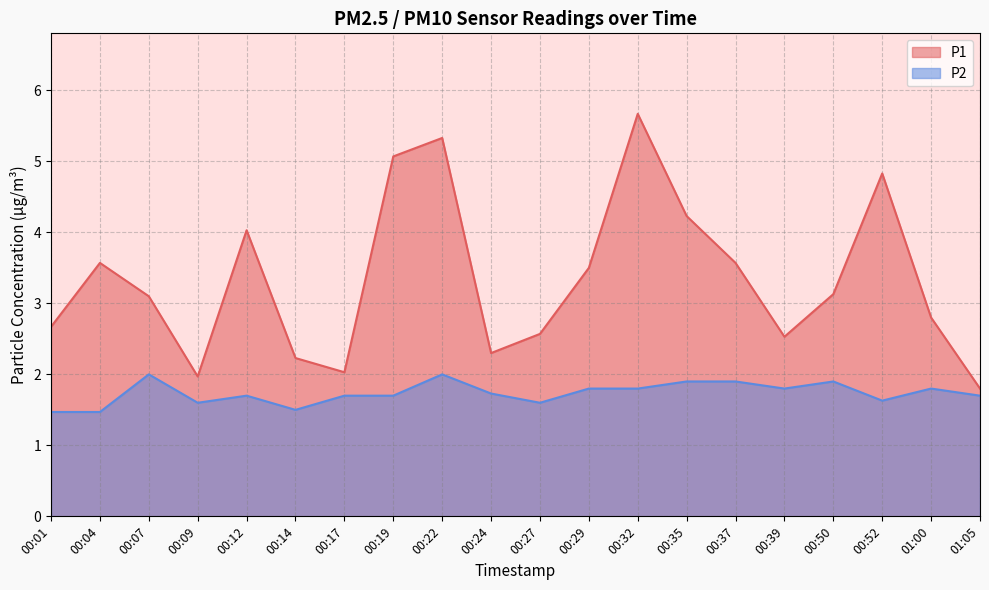

Rank the categories by P2 value from lowest to highest.

00:01, 00:04, 00:14, 00:09, 00:27, 00:52, 00:12, 00:17, 00:19, 01:05, 00:24, 00:29, 00:32, 00:39, 01:00, 00:35, 00:37, 00:50, 00:07, 00:22